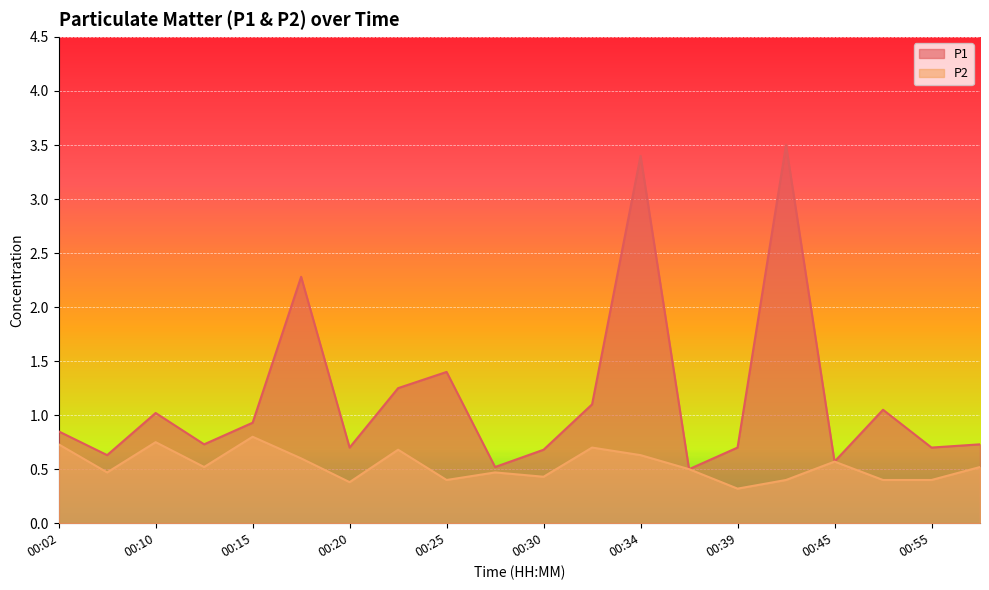

Between 00:10 and 00:15, which series saw the biggest shift?

P1